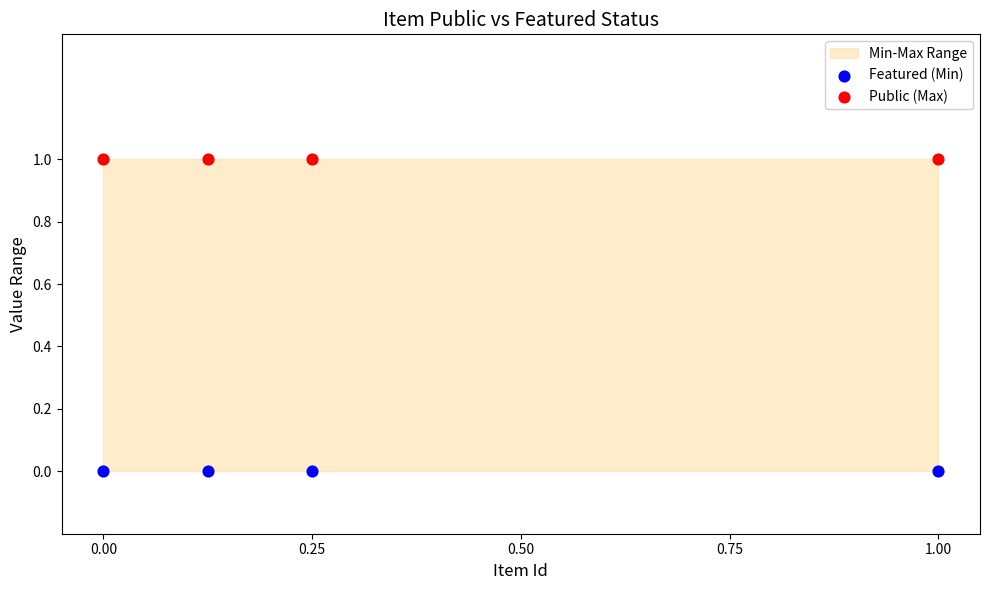

Which series reaches the minimum Y coordinate?

Featured (Min)